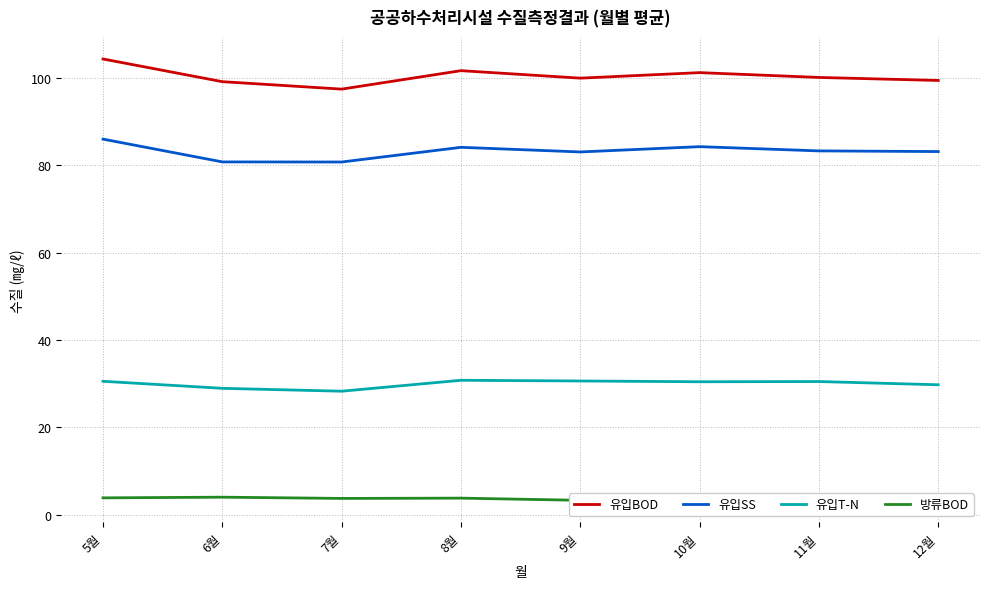

What position from the left is 12월?

8